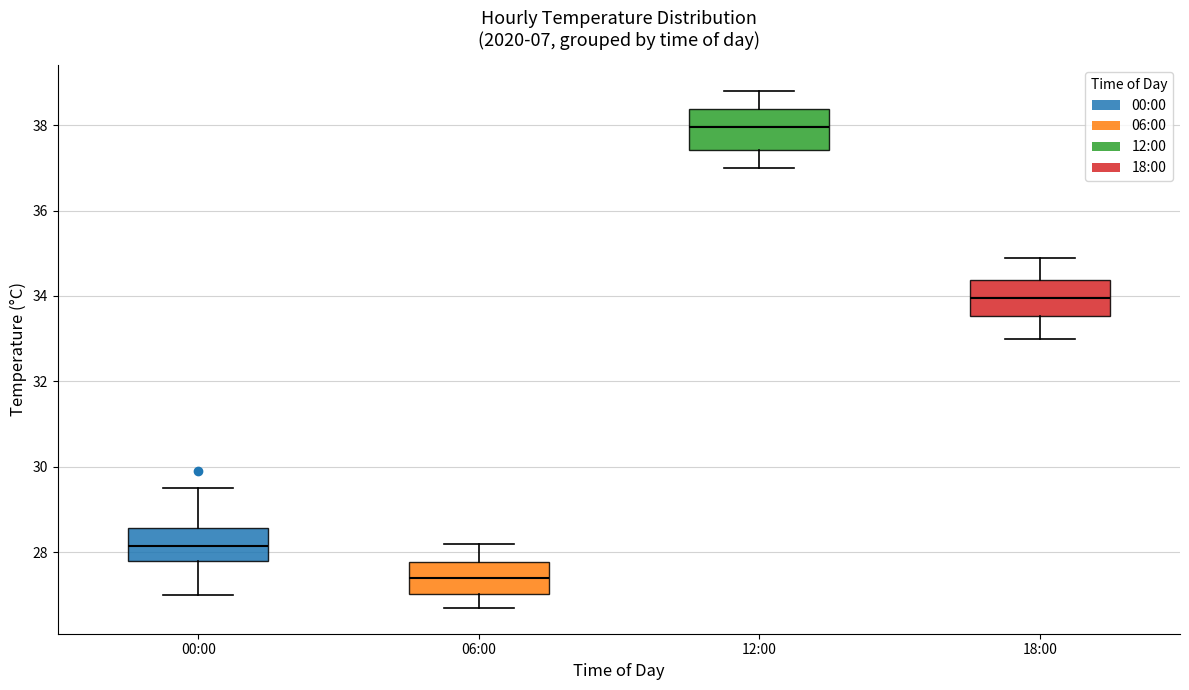

Where is the lower edge of the box for 06:00 on the y-axis? The values are not printed on the chart, so give them approximately, as read against the axis.

27.0